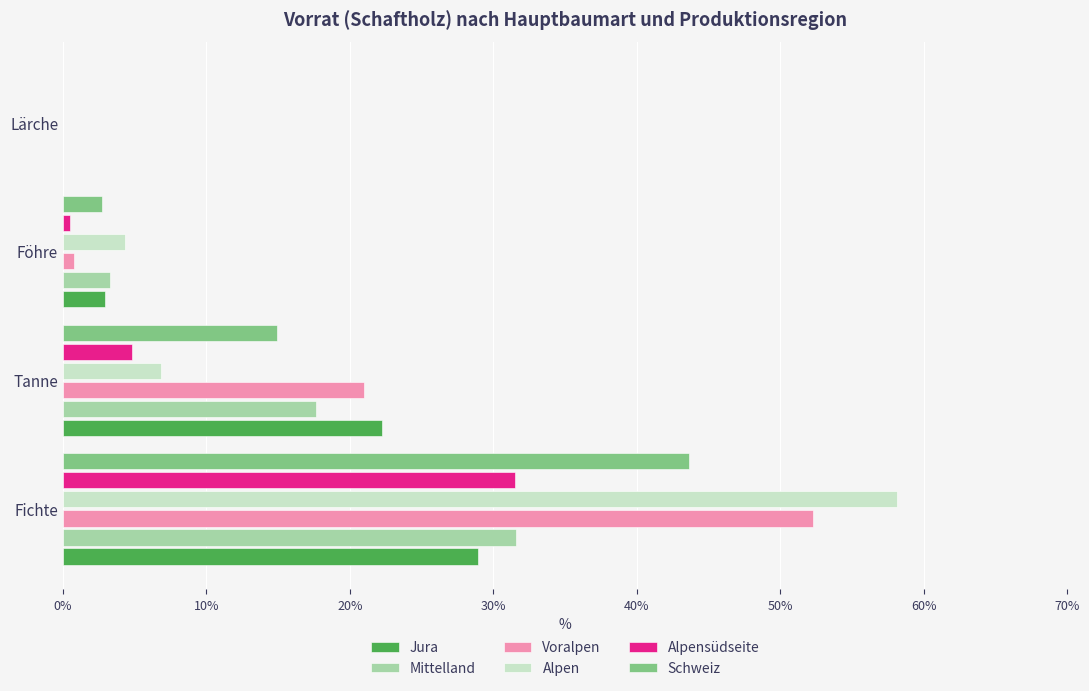

Is the value of Schweiz at Föhre greater than the value of Alpensüdseite at Fichte?

No